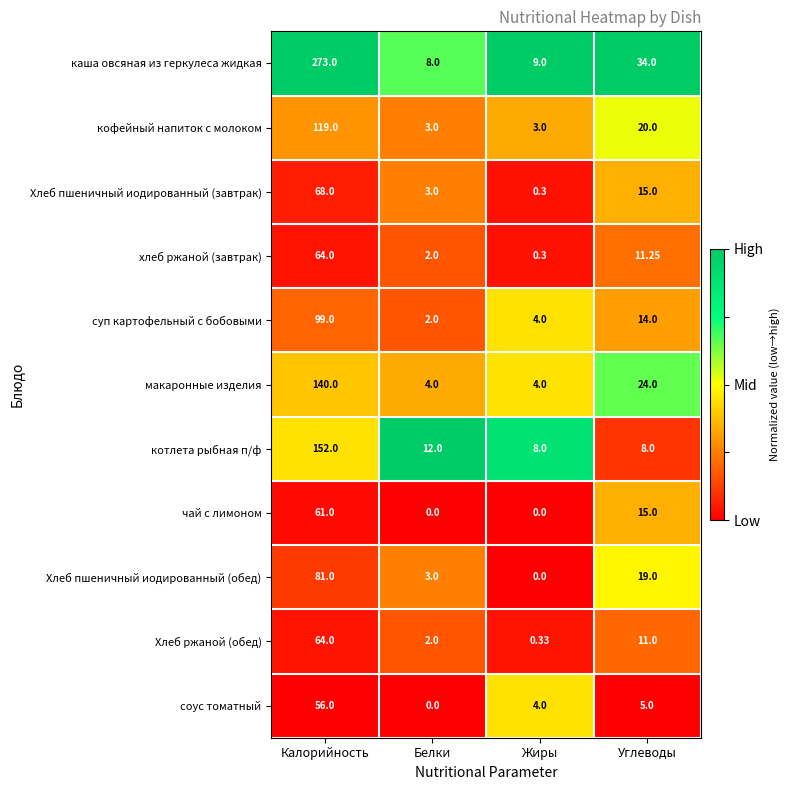

List the labels in order of каша овсяная из геркулеса жидкая value, largest first.

Калорийность, Углеводы, Жиры, Белки